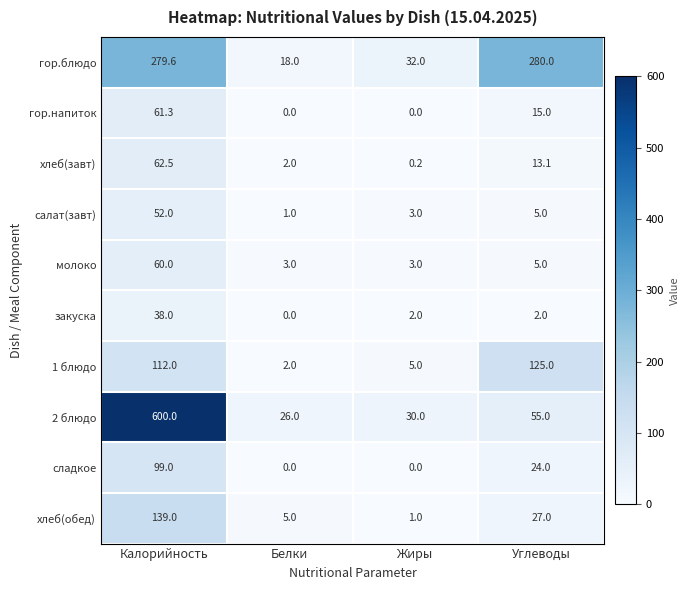

At which category is the sum across all series the highest?

Калорийность